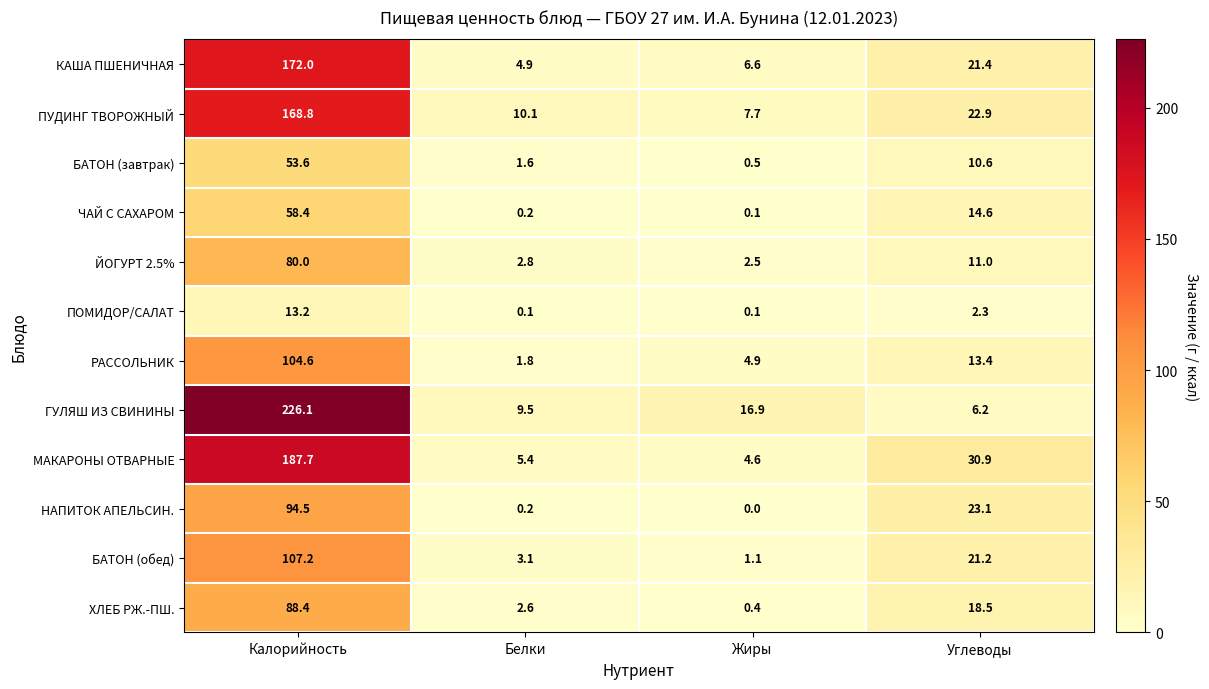

What is the greatest value displayed?

226.1